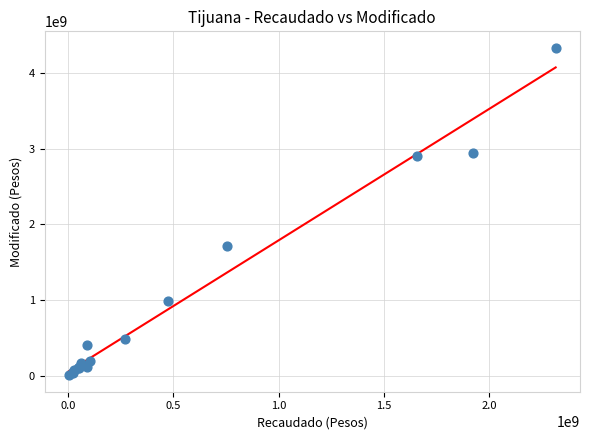

What Y value in the scatter plot is closest to 2169124817?

1720026325.4